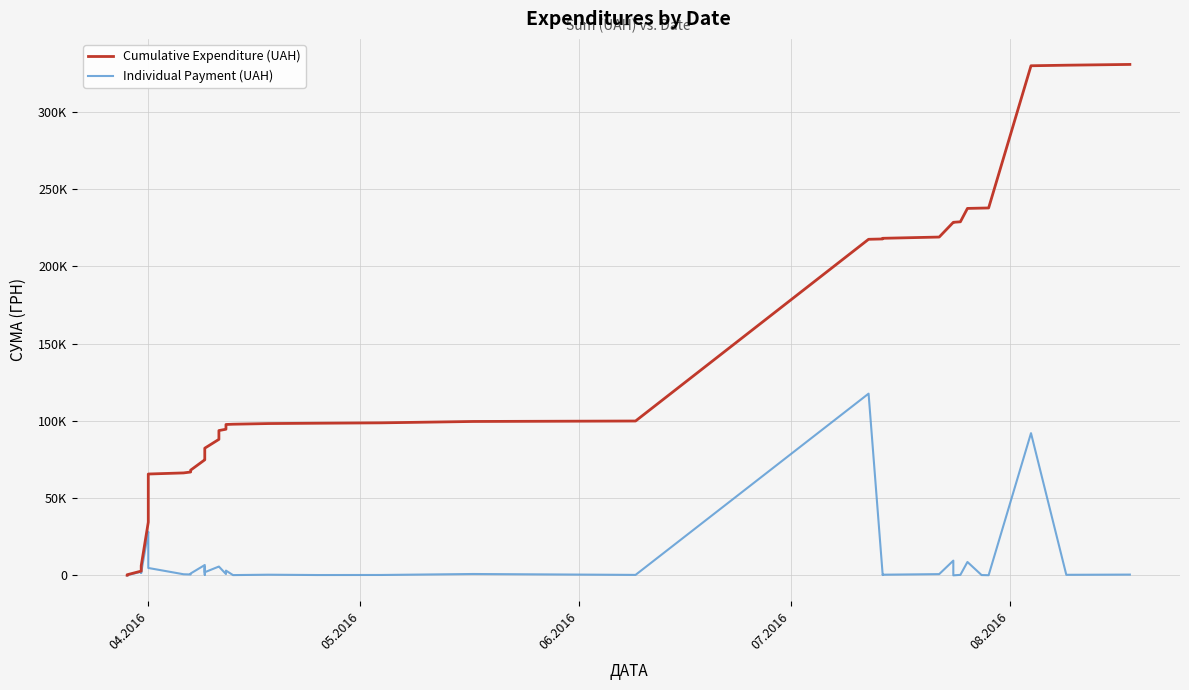

True or false: Cumulative Expenditure (UAH) and Individual Payment (UAH) intersect in this chart.

False